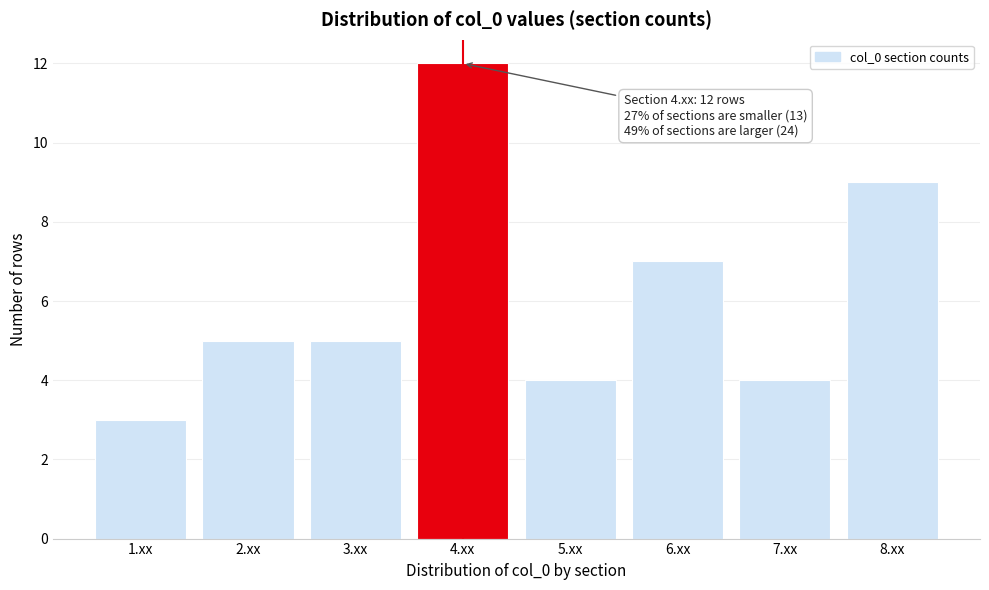

Reading left to right, transcribe all the data shown in this chart.

3	5	5	12	4	7	4	9